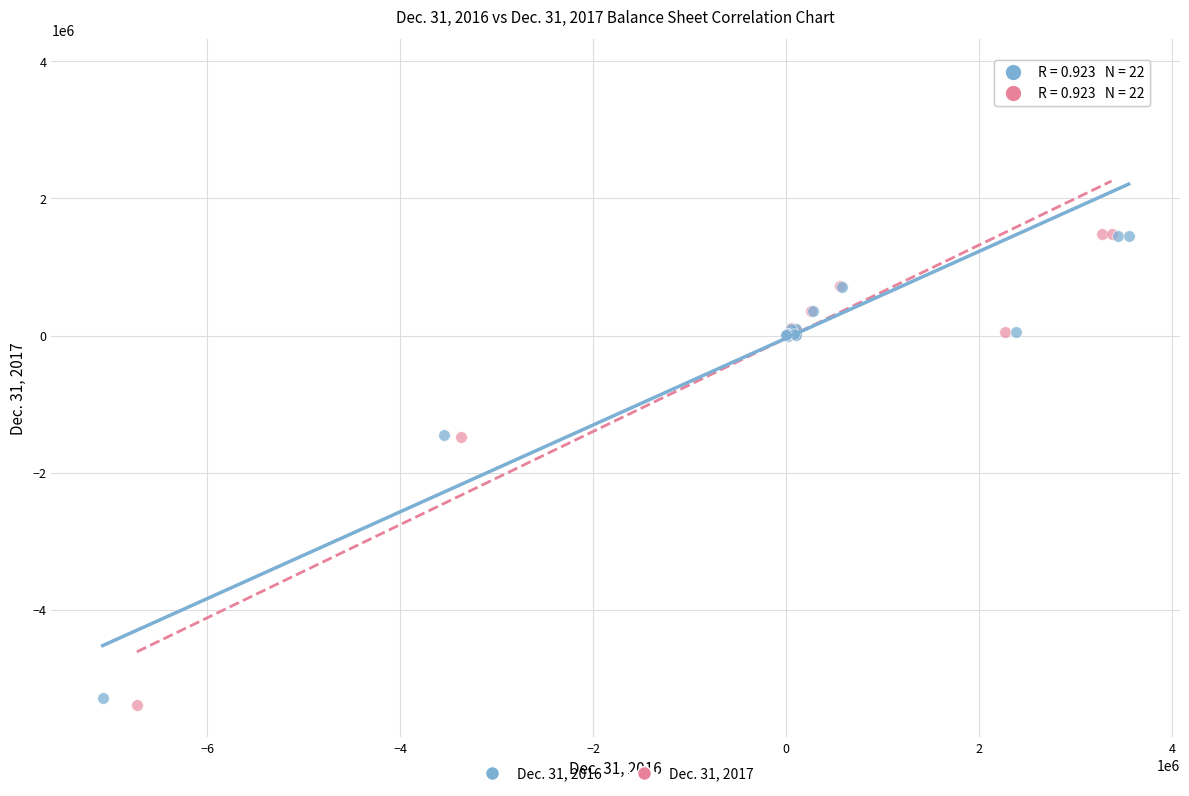

Which series has the largest Y range (max minus min)?

Dec. 31, 2017